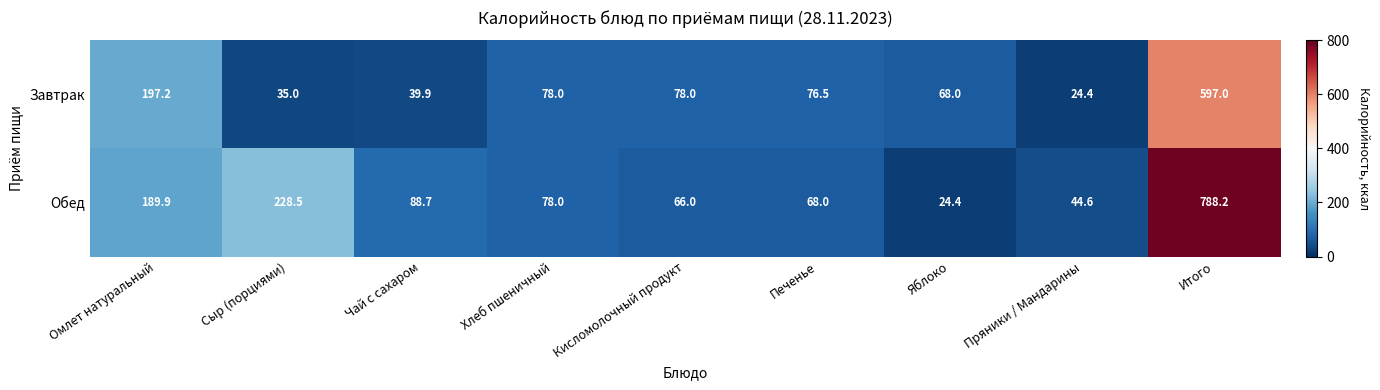

What is the sum of the Обед values at Пряники / Мандарины and Итого?

832.8